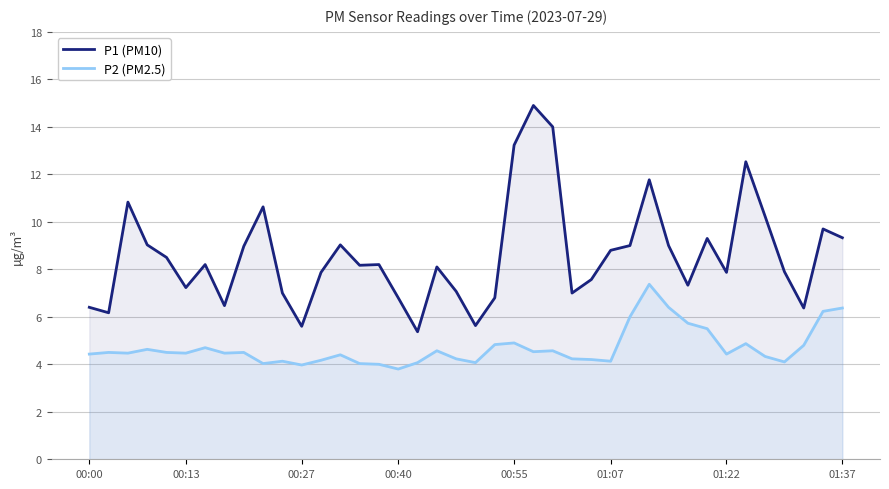

List the series in order of their overall mean, lowest first.

P2 (PM2.5), P1 (PM10)